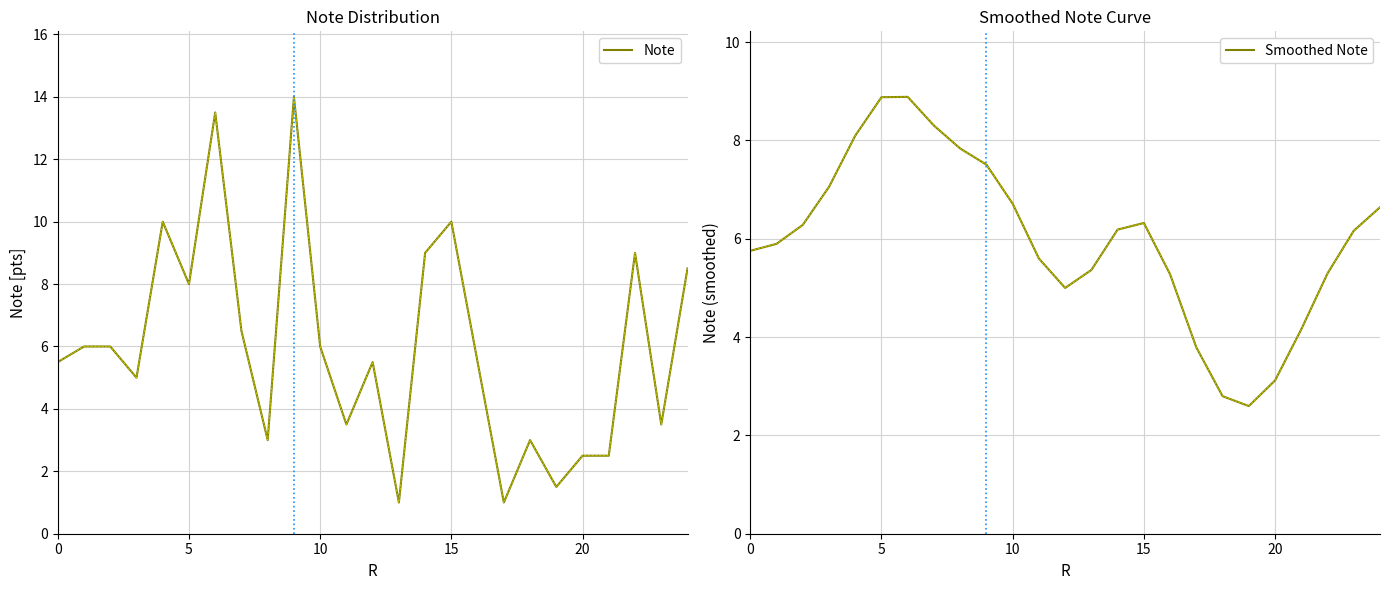

Reading left to right, what are all the values shown in this chart?

Note: 5.5	6.0	6.0	5.0	10.0	8.0	13.5	6.5	3.0	14.0	6.0	3.5	5.5	1.0	9.0	10.0	5.5	1.0	3.0	1.5	2.5	2.5	9.0	3.5	8.5
Smoothed Note: 5.8	5.9	6.3	7.1	8.1	8.9	8.9	8.3	7.8	7.5	6.7	5.6	5.0	5.4	6.2	6.3	5.3	3.8	2.8	2.6	3.1	4.2	5.3	6.2	6.6